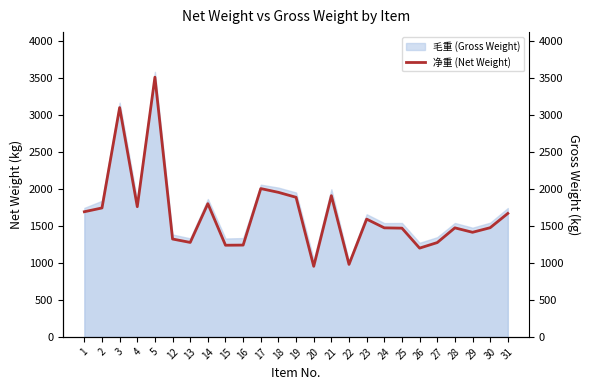

What is the difference between the second highest and second lowest values?

2120